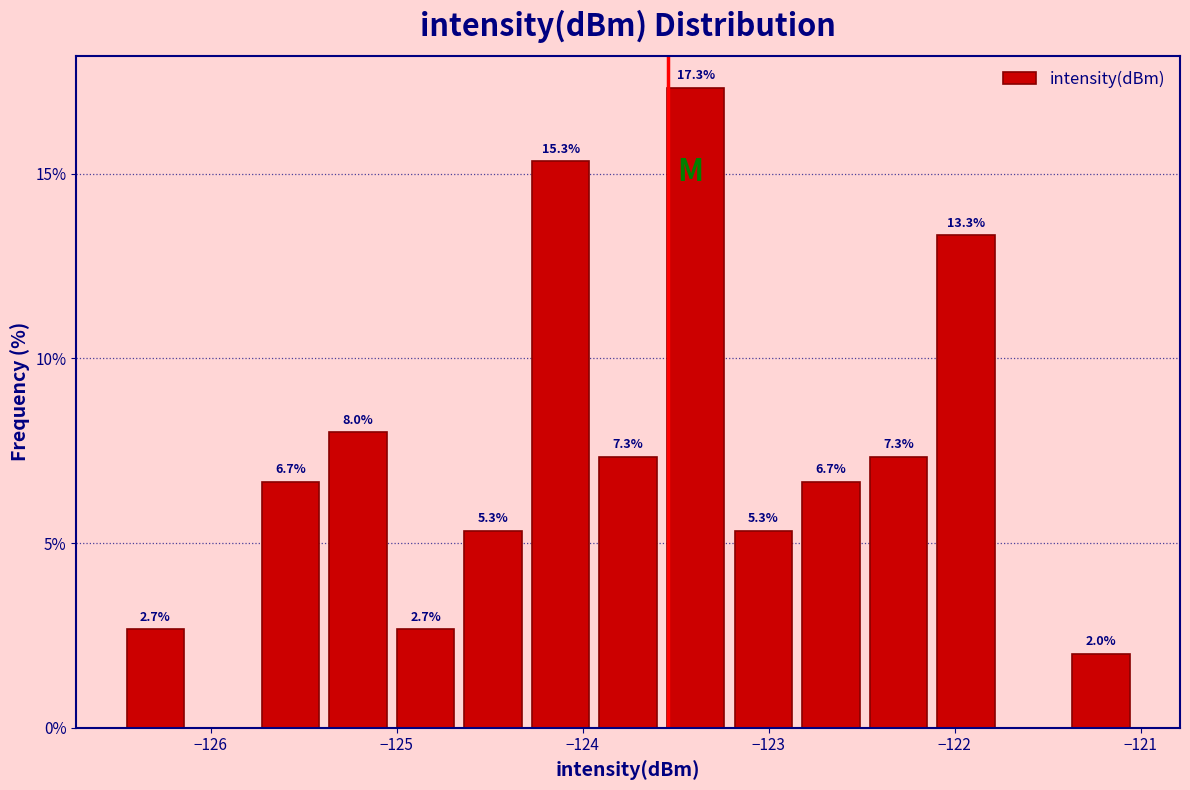

Read against the x-axis, roughly where is the centre of the tallest bar?

-123.4